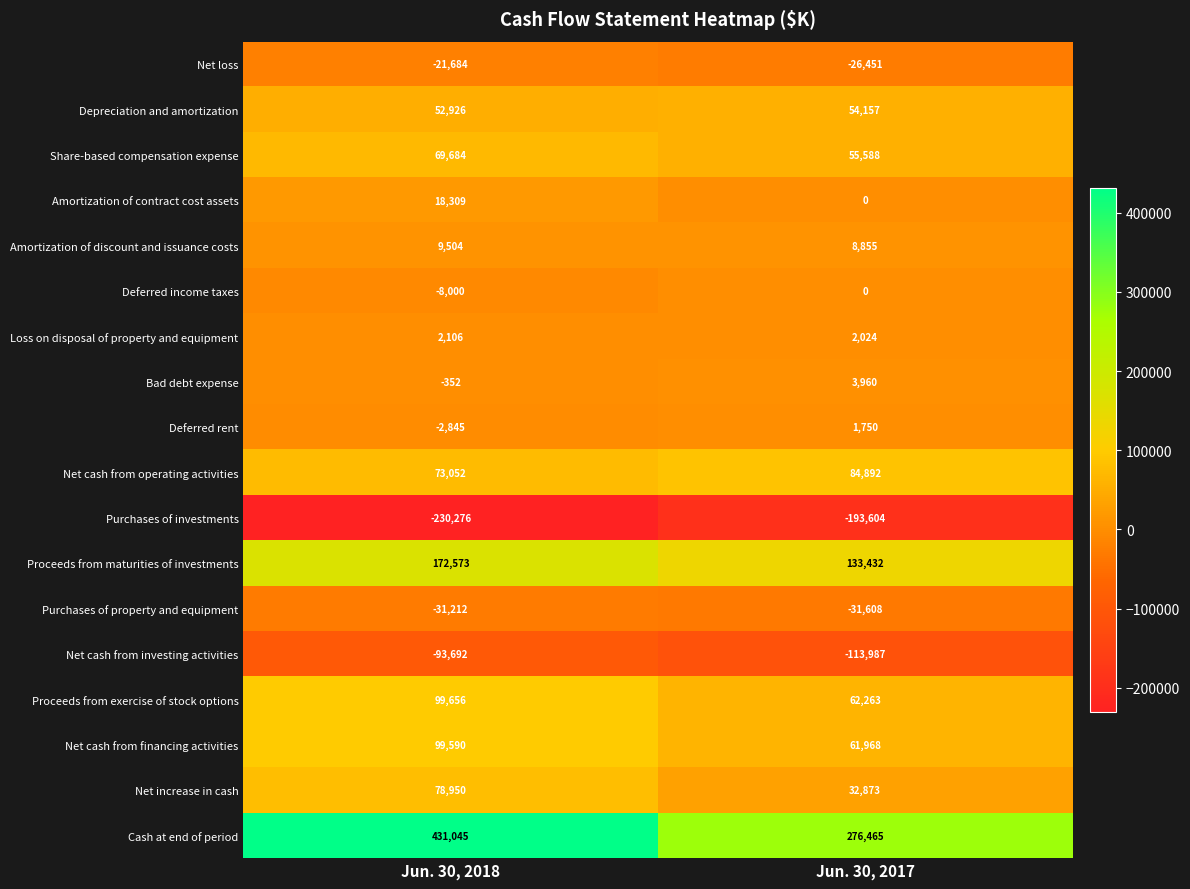

What is the sum of all Net cash from operating activities values?

157944